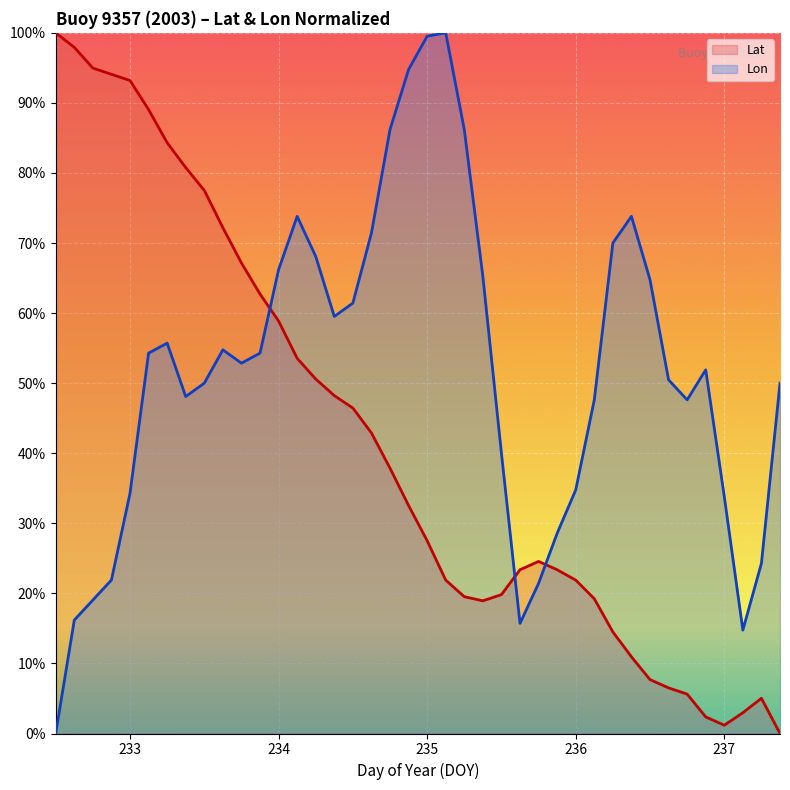

What are all the series names shown in the legend?

Lat, Lon